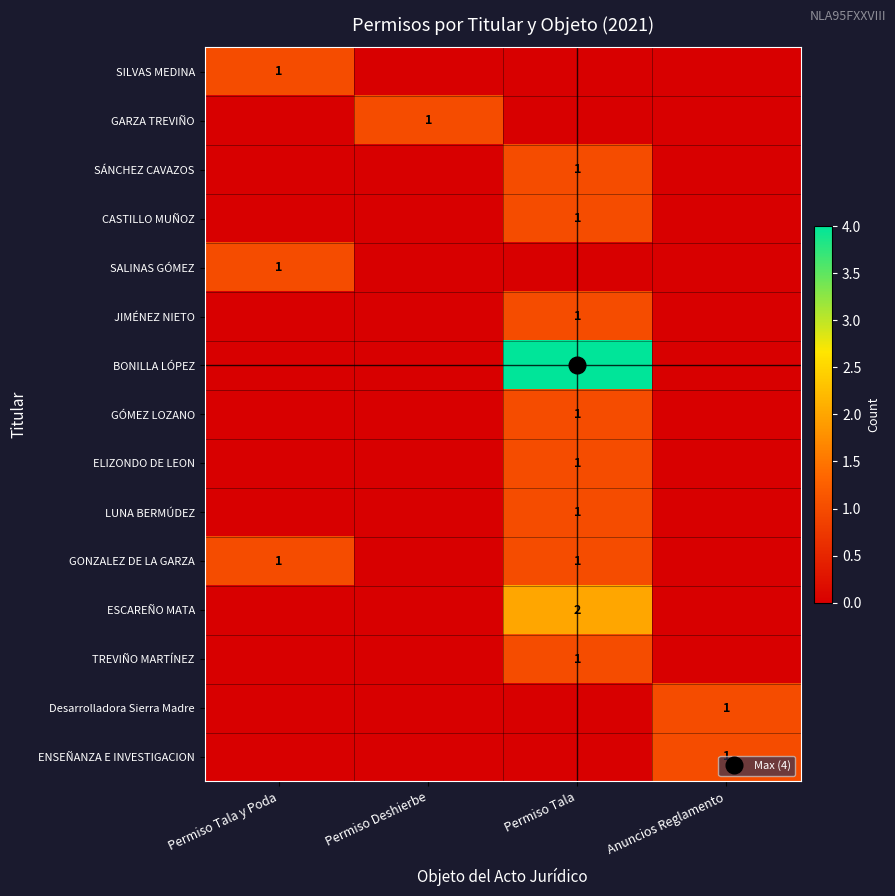

At which label is ENSEÑANZA E INVESTIGACION closest to 0?

Permiso Tala y Poda